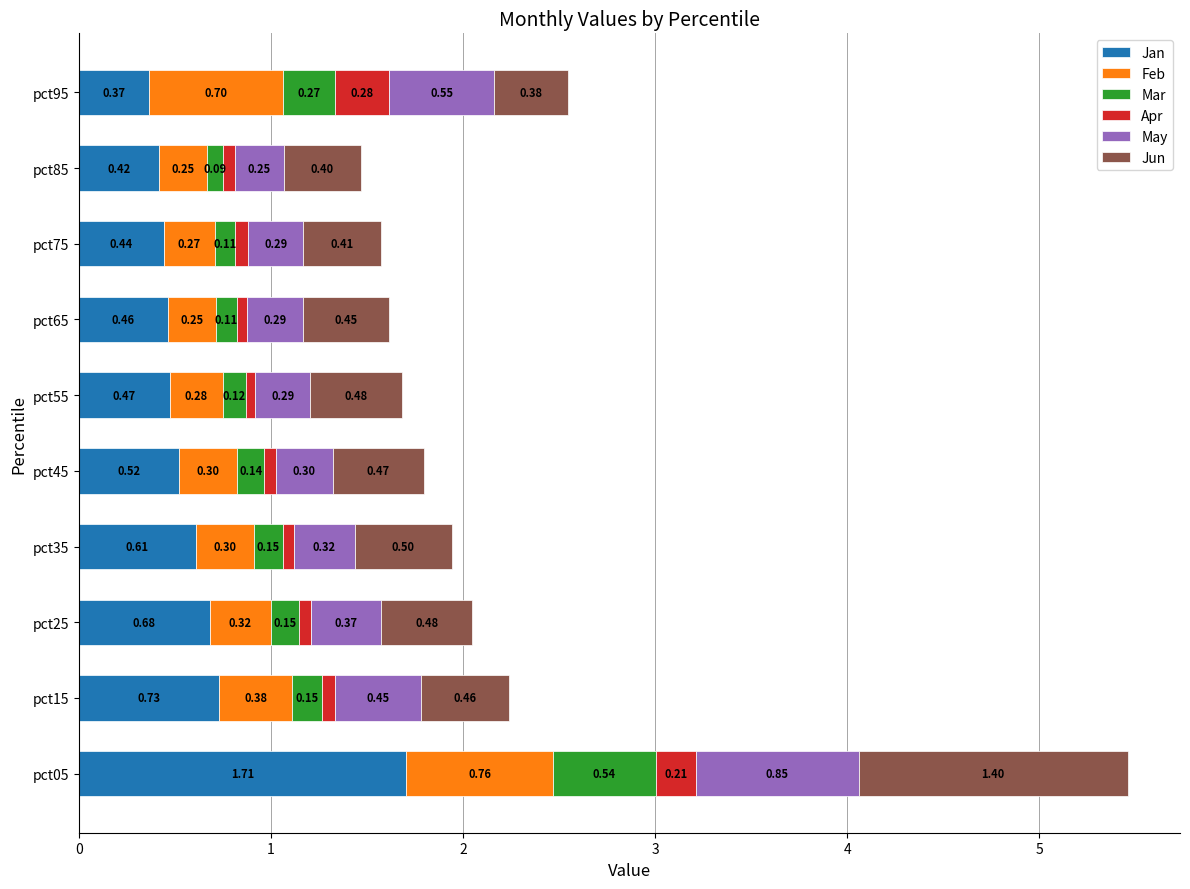

What is the total value across all series at pct85?

1.5